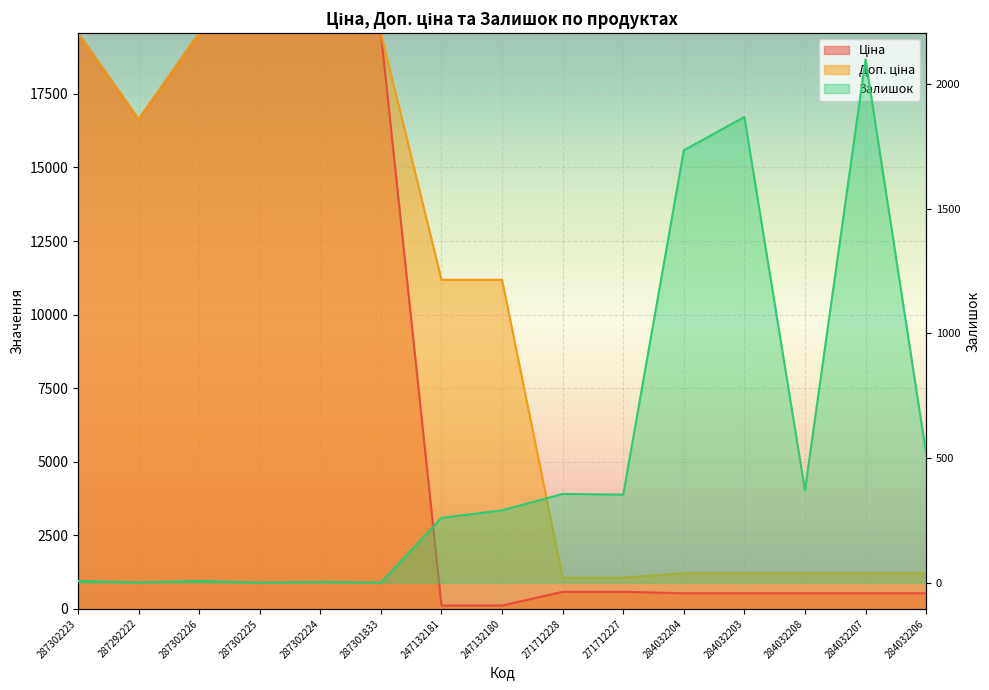

What is the difference between the Доп. ціна values at 284032206 and 247132181?

9971.3